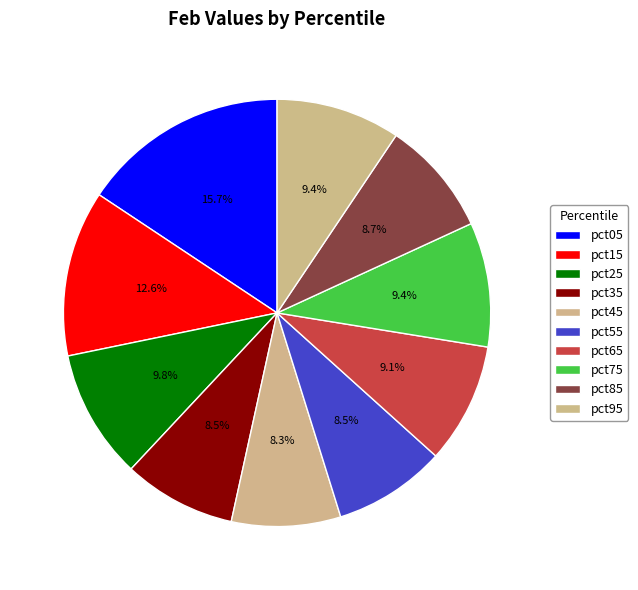

Which slice is the largest?

pct05